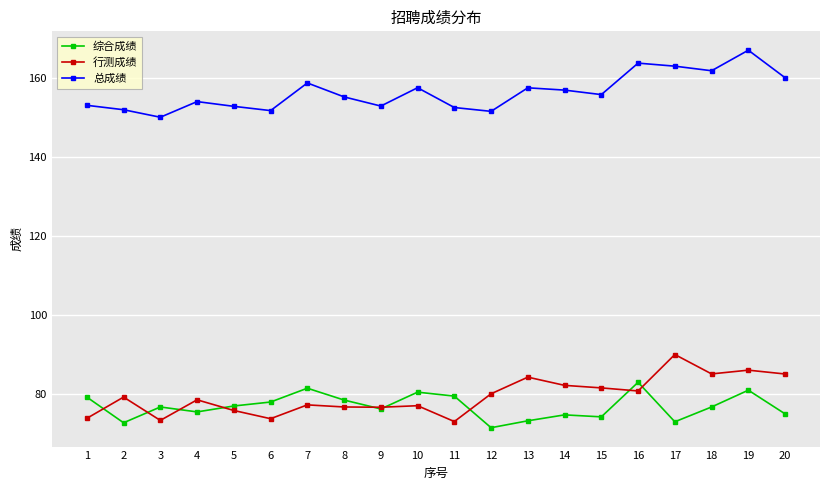

What is the difference between the highest and lowest values at 10?

80.5